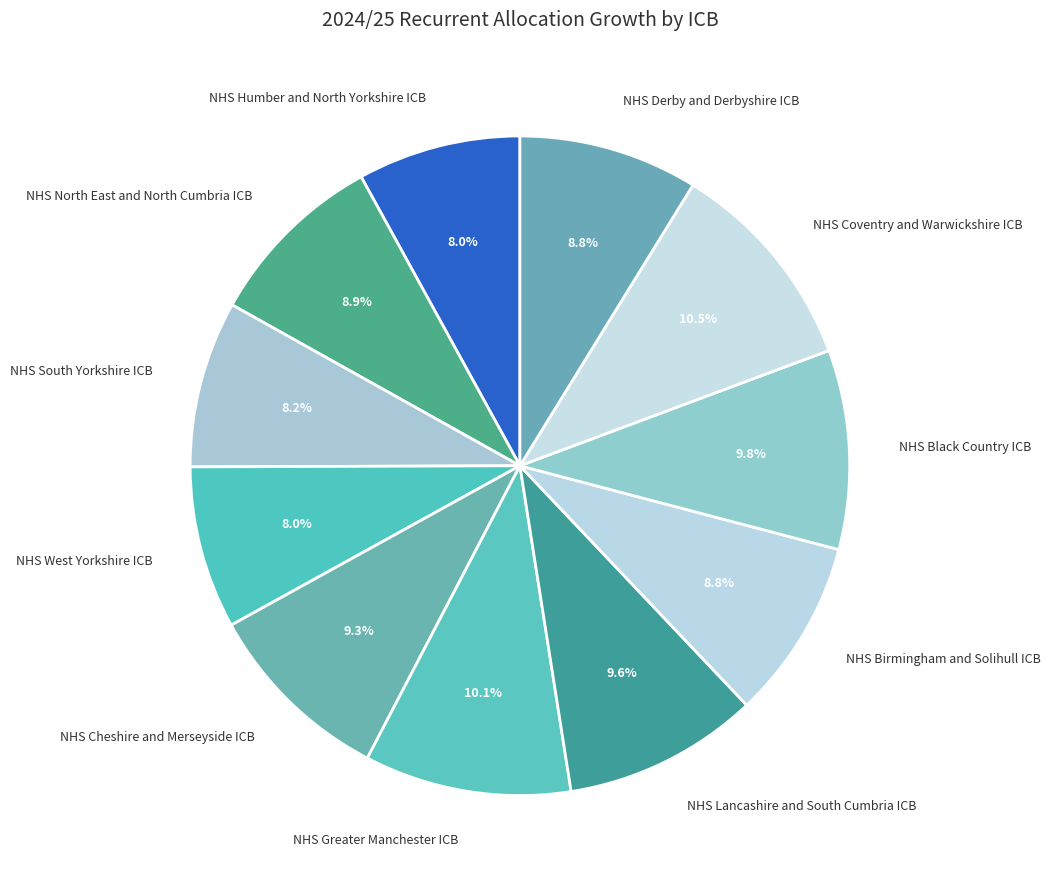

To the nearest percent, what is the difference between the NHS South Yorkshire ICB and NHS Birmingham and Solihull ICB slice percentages?

1%